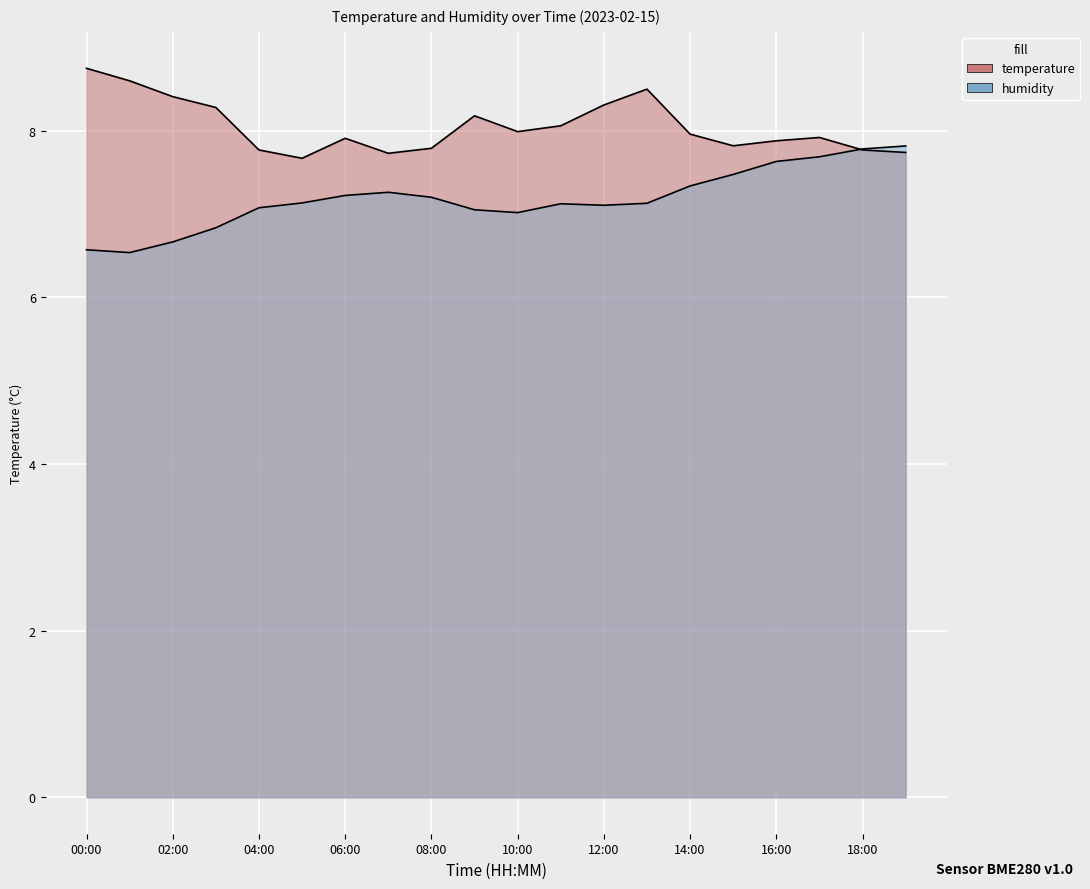

What are all the series names shown in the legend?

temperature, humidity